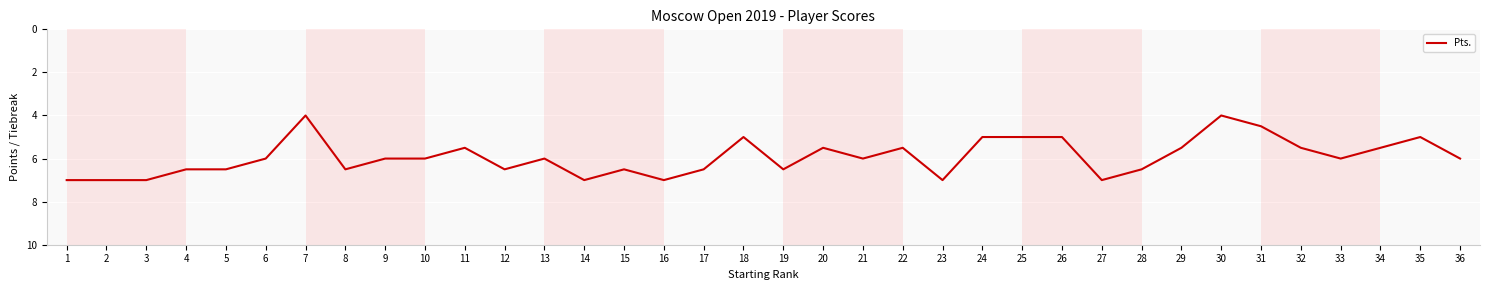

Count the values in the range 5 to 6.

18